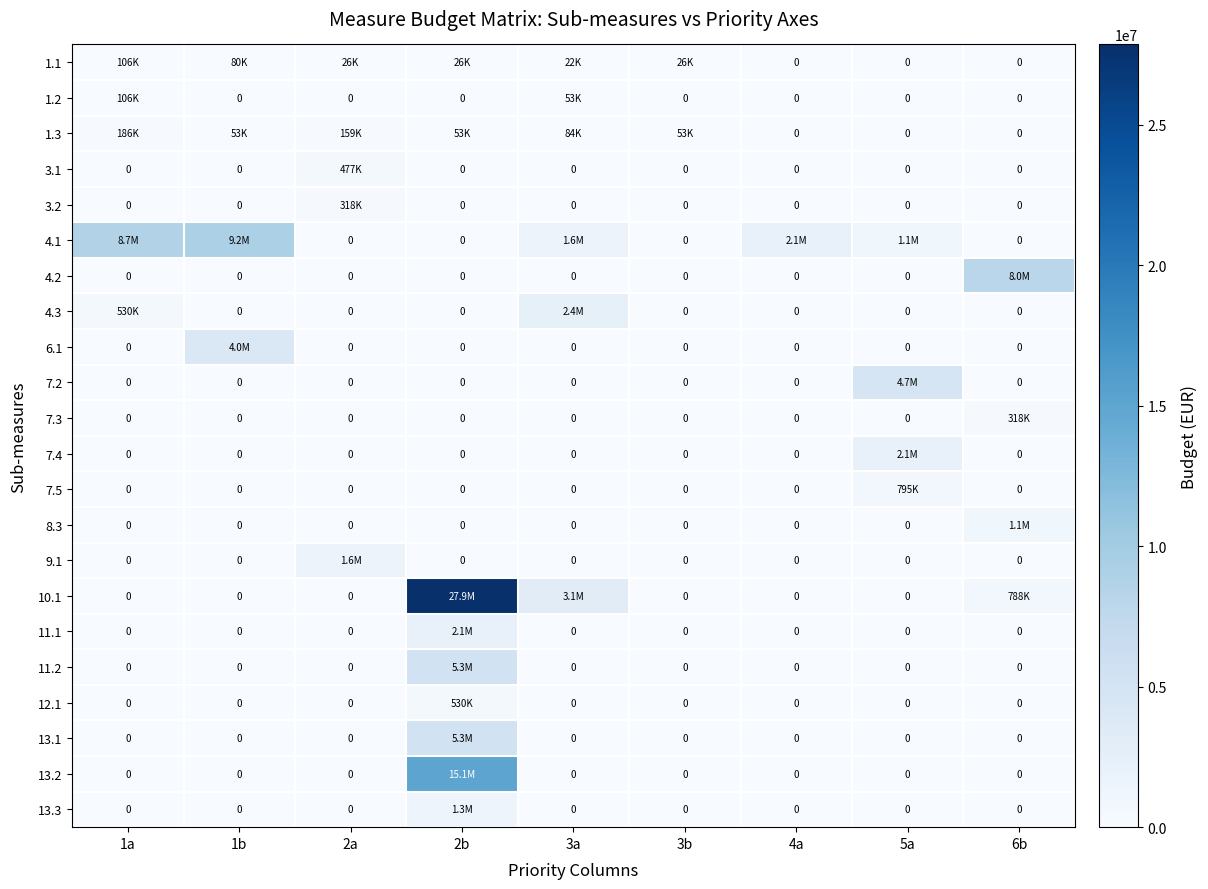

What is the total value across all series at 1b?

13322900.0